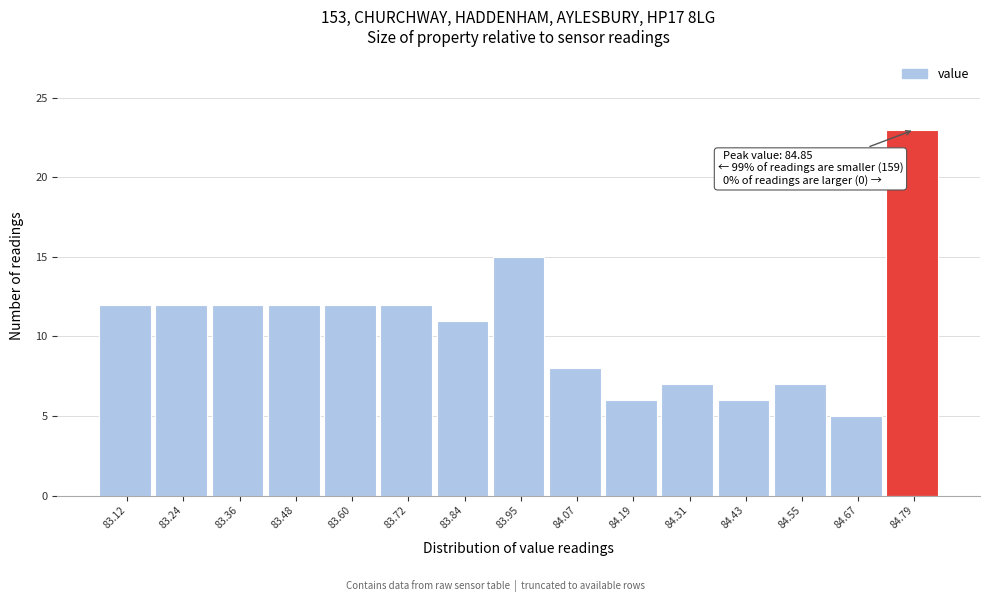

Over which range of the x-axis is the bar tallest?

84.74 to 84.86